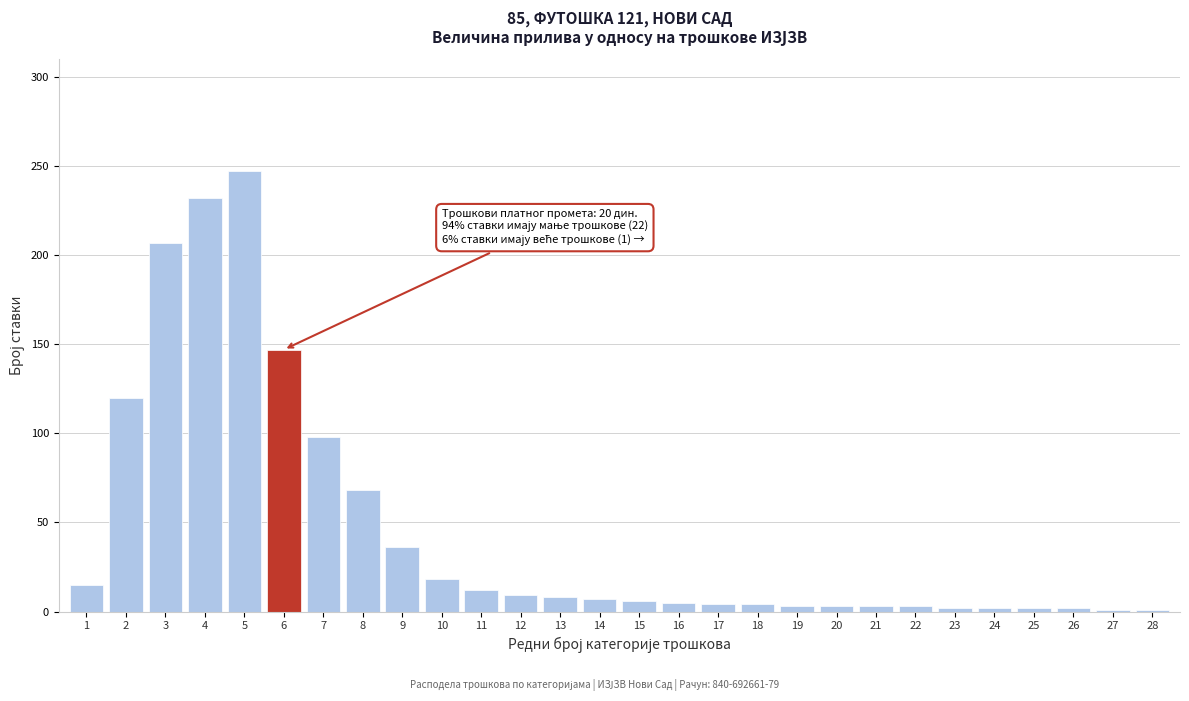

The value at 12 is 9. True or false?

True